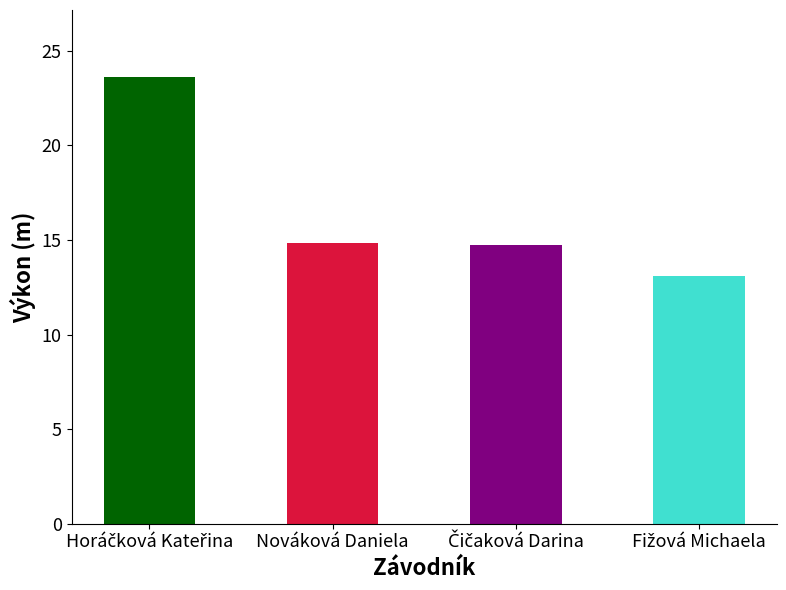

What is the minimum value shown in the chart?

13.1